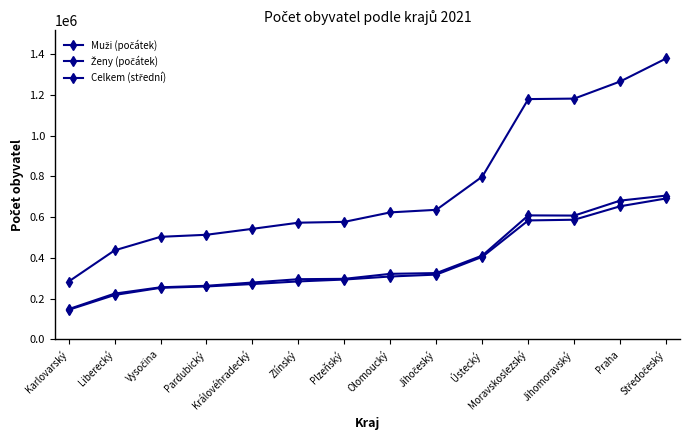

Which label corresponds to the smallest value in the chart?

Karlovarský